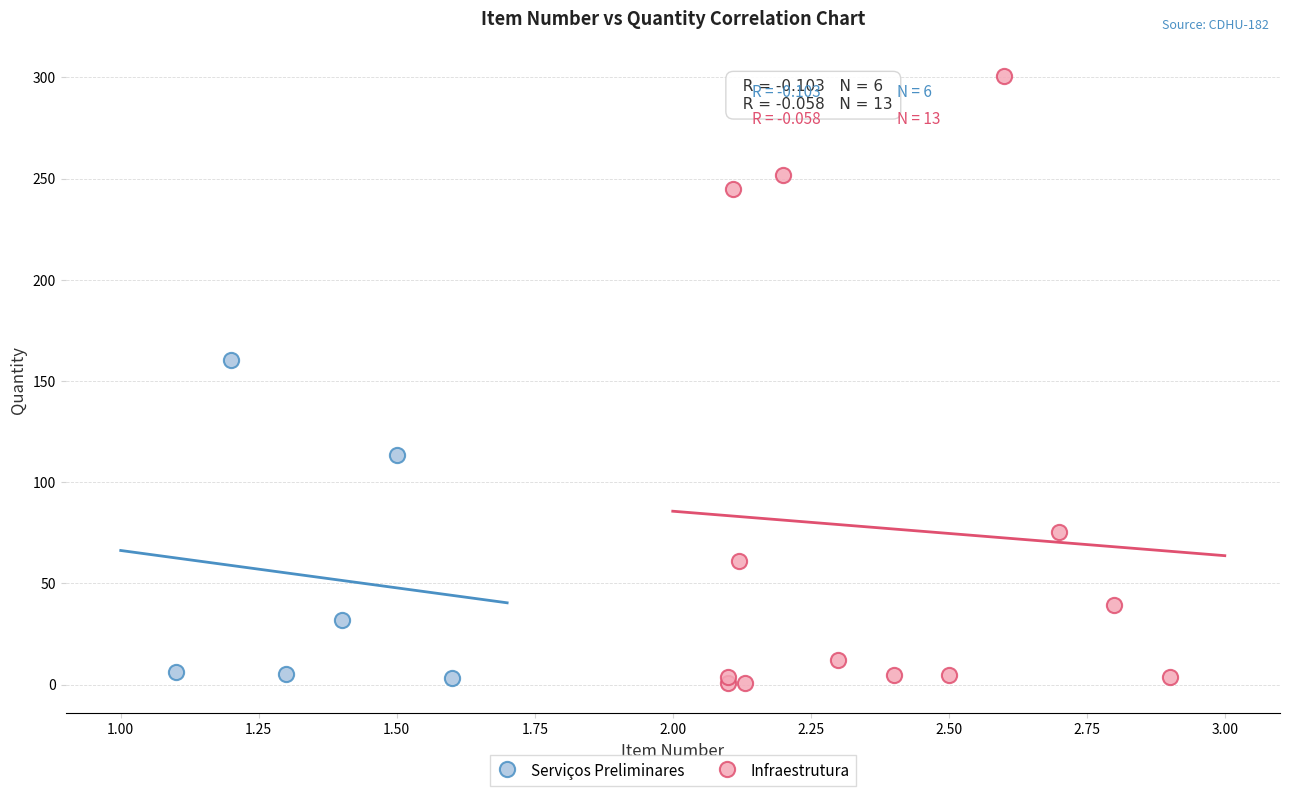

Which series has the largest Y range (max minus min)?

Infraestrutura